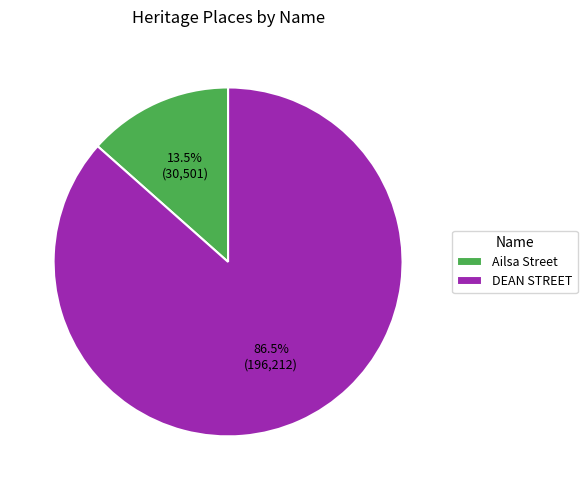

What is the ratio of the value at DEAN STREET to the value at Ailsa Street?

6.4